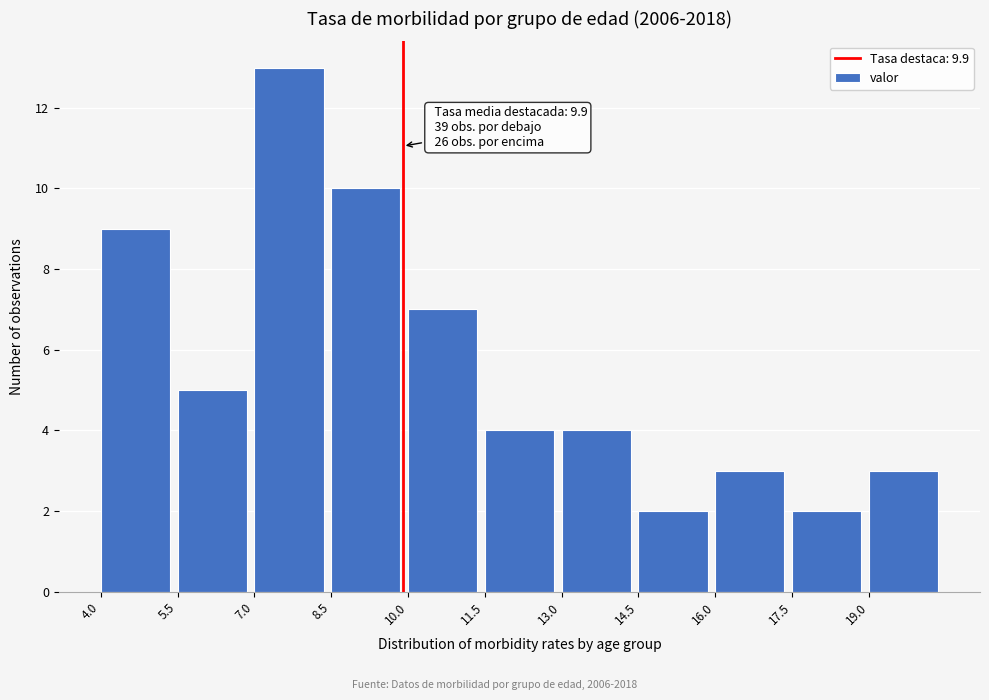

Over which range of the x-axis is the bar tallest?

7.0 to 8.5